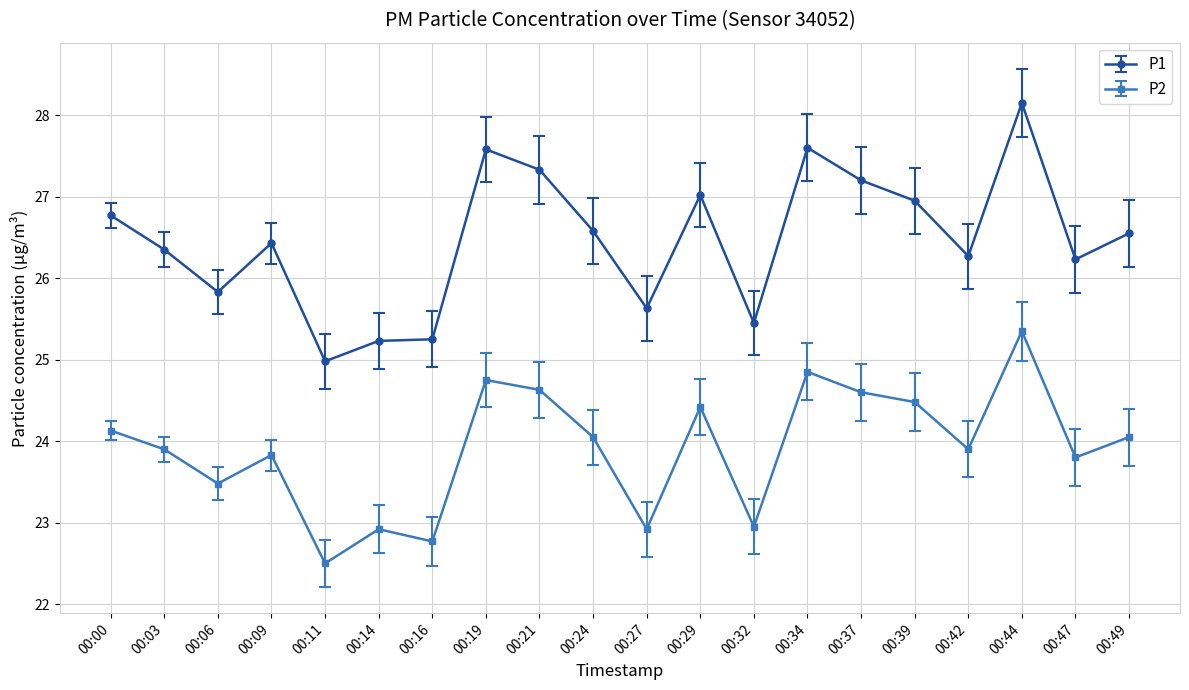

True or false: P2 has a value of 24.1 at 00:24.

True